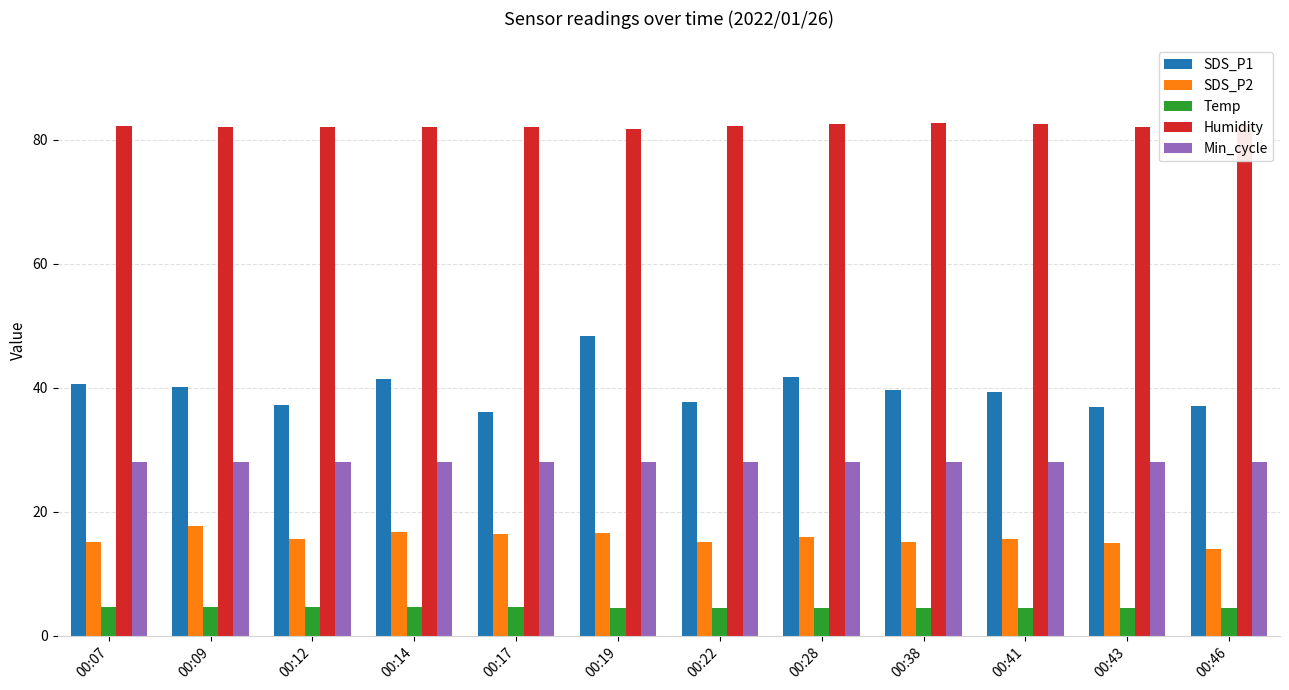

The Humidity series shows 143.1 at 00:17. True or false?

False